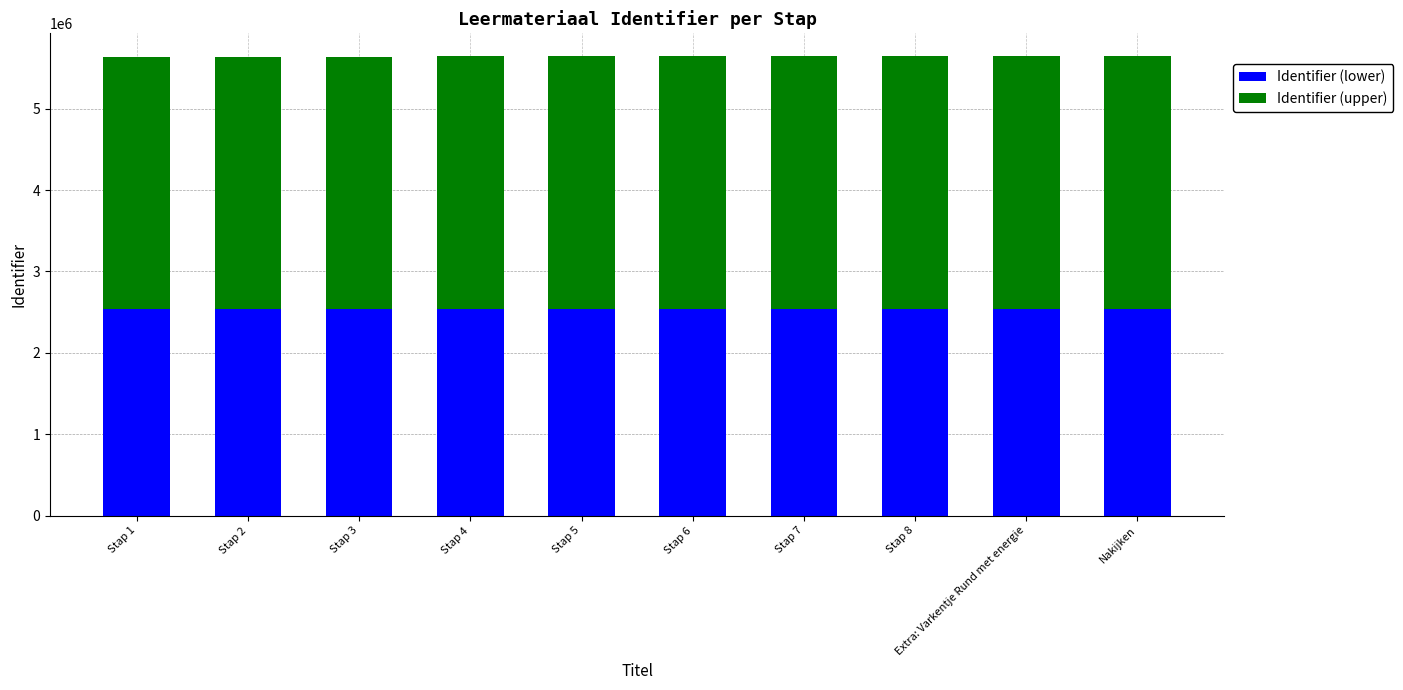

What is the lowest value of the Identifier (lower) series?

2533423